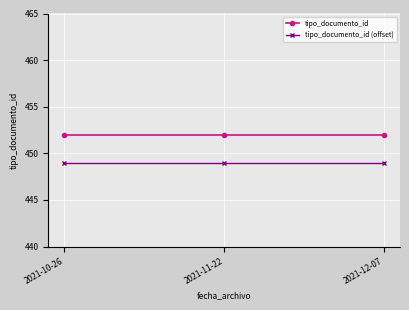

What is the difference between the highest and lowest values at 2021-12-07?

3